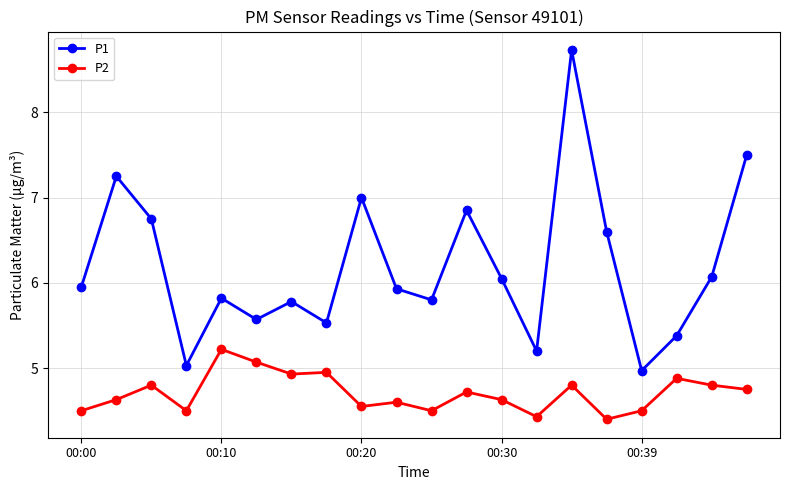

What is the difference between the maximum and minimum values in the P1 series?

3.8